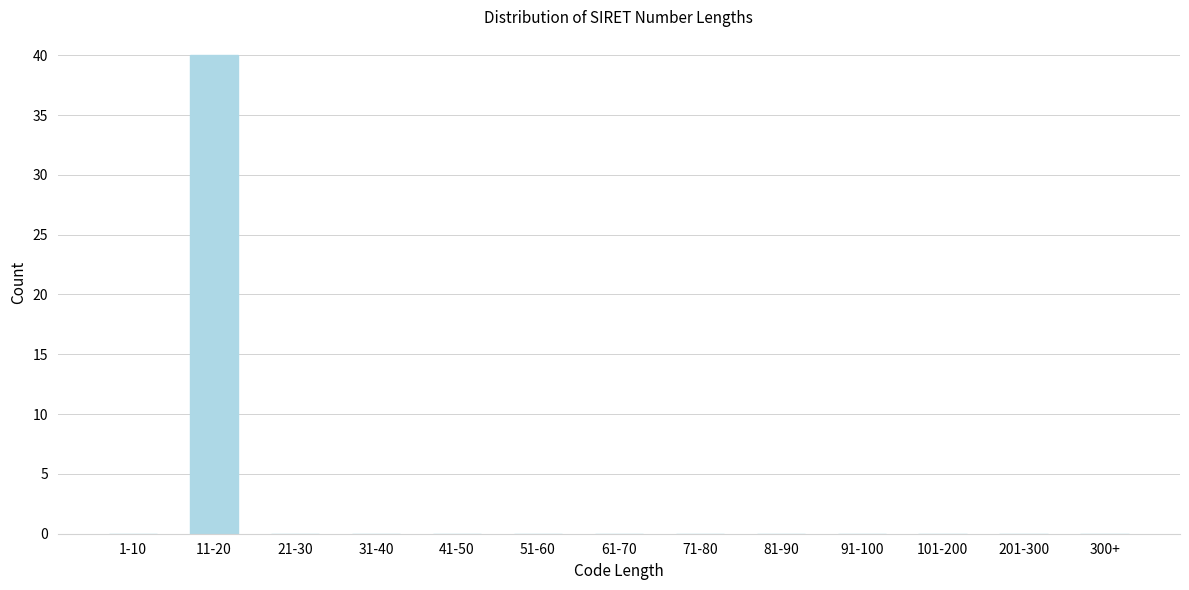

Reading right to left, what are all the values shown in this chart?

300+=0	201-300=0	101-200=0	91-100=0	81-90=0	71-80=0	61-70=0	51-60=0	41-50=0	31-40=0	21-30=0	11-20=40	1-10=0